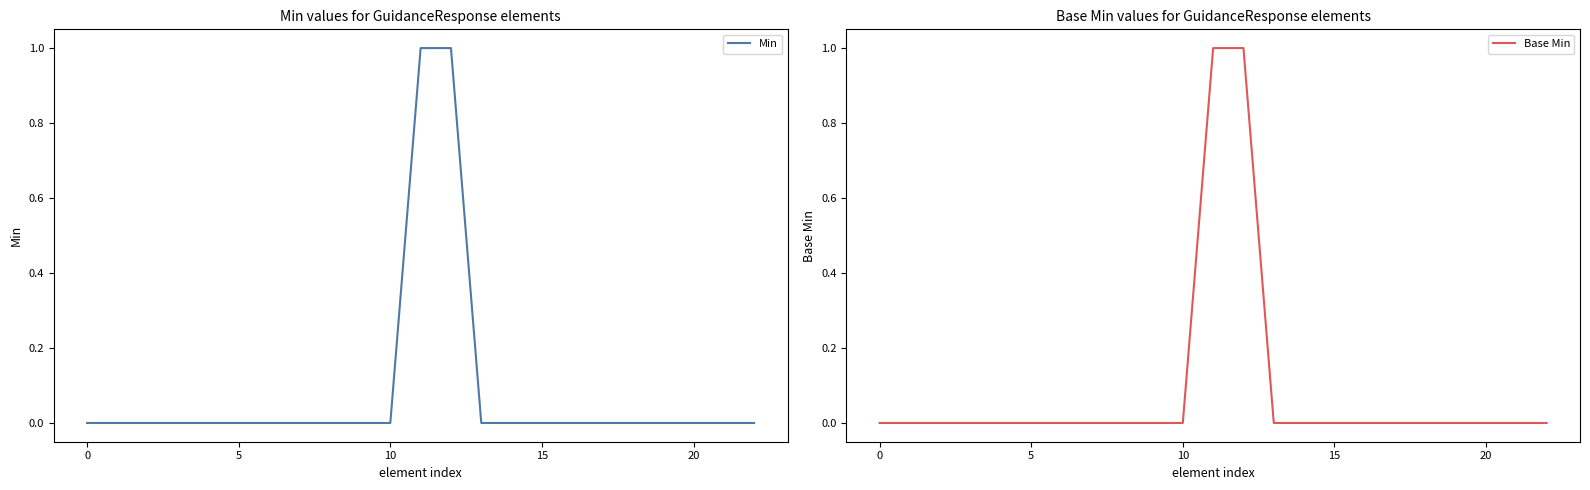

How many lines are shown in the chart?

2